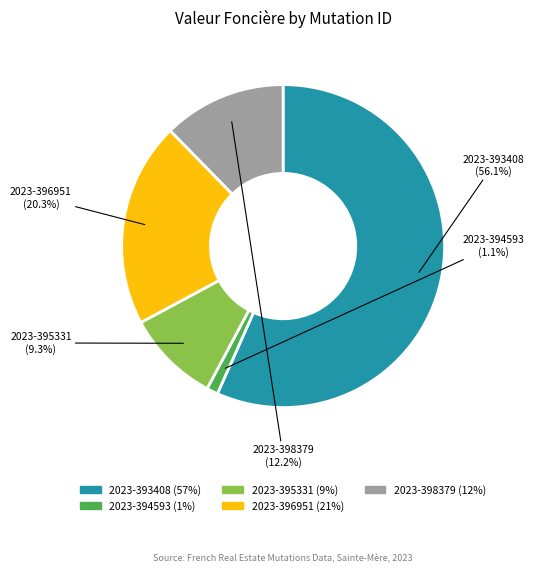

What is the change in value from 2023-394593 to 2023-398379?

+45400